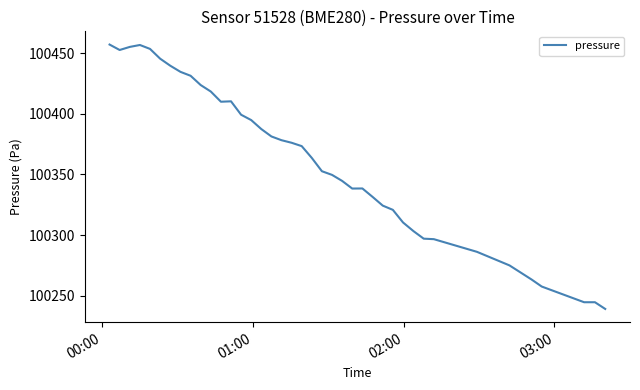

How many lines are shown in the chart?

1